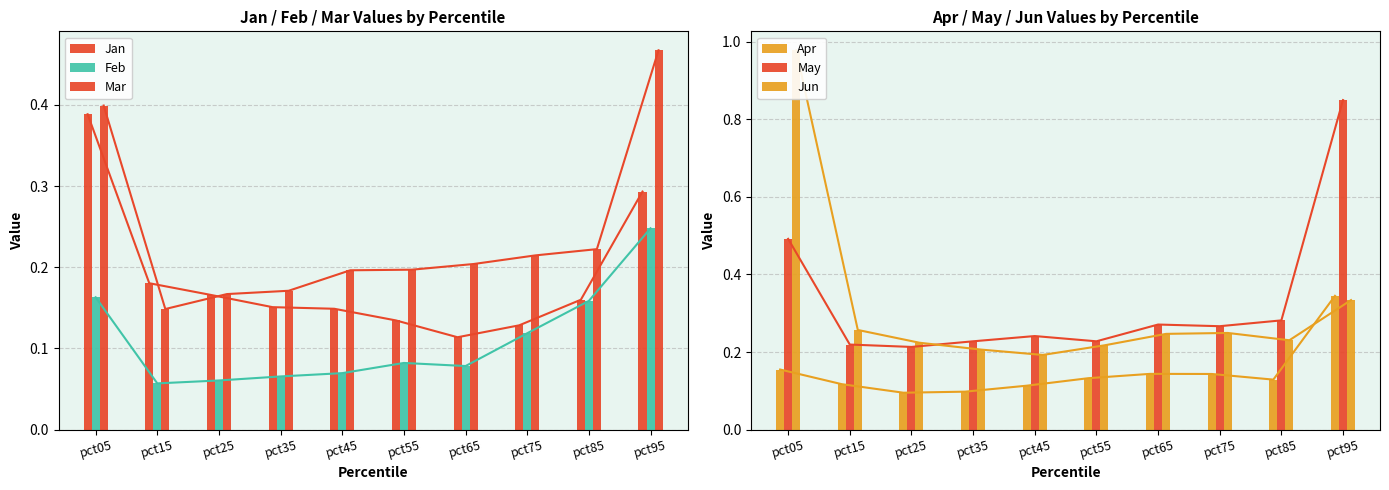

Between pct25 and pct95, which series saw the biggest shift?

May